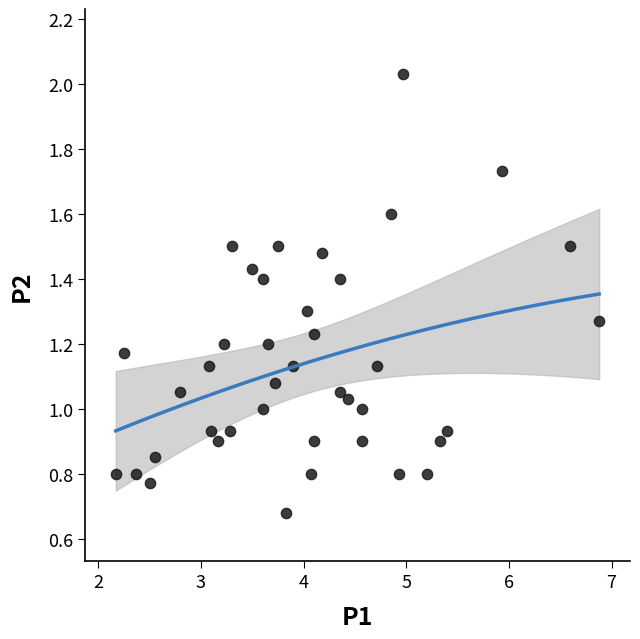

What is the range of X values (max minus min)?

4.7